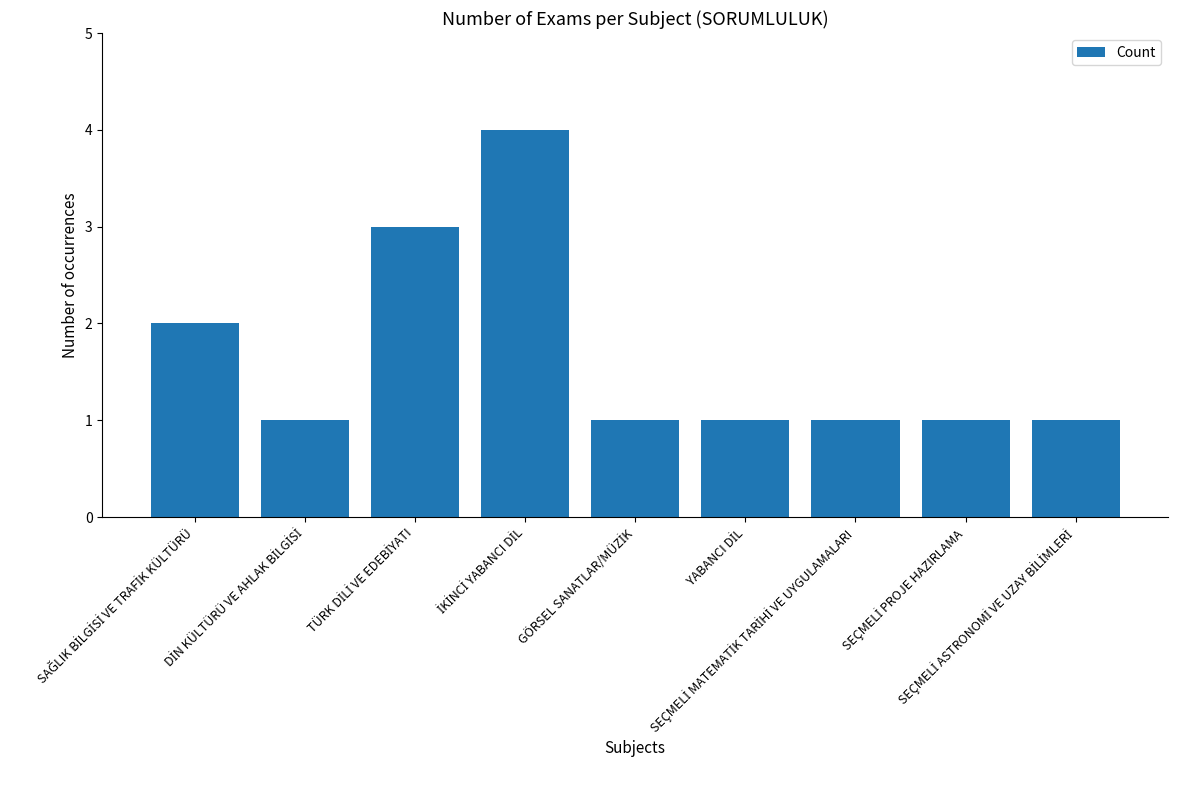

What is the value of the 6th bar from the left?

1